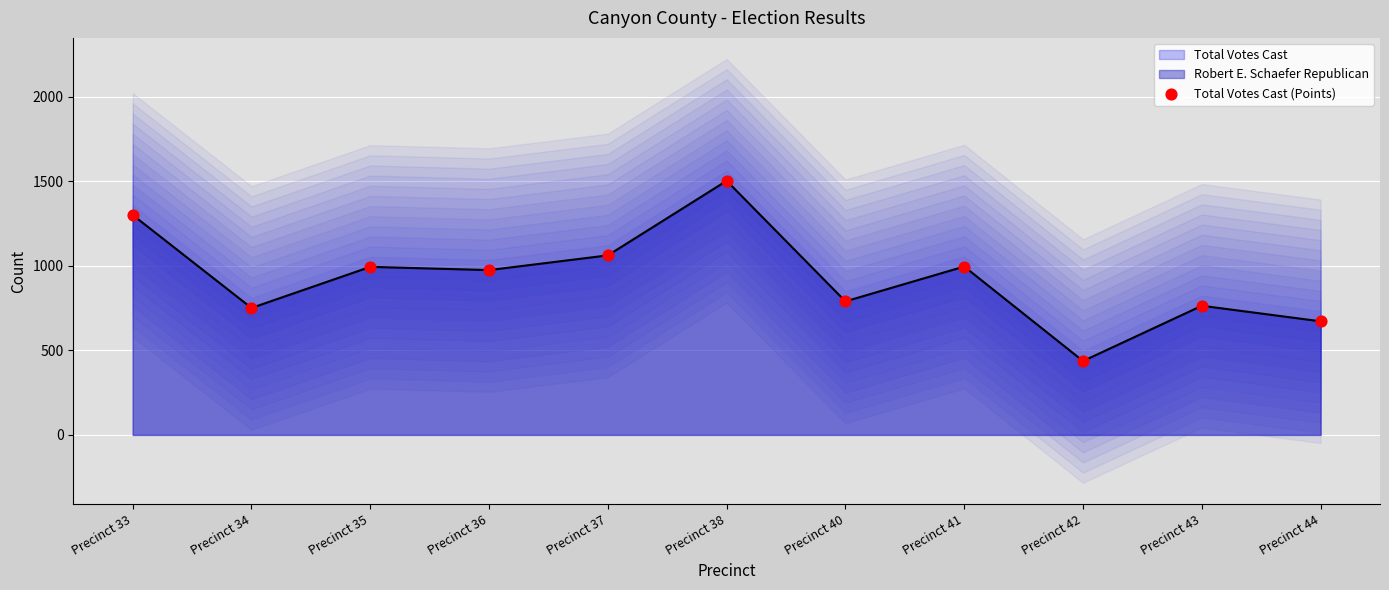

What is the change in value from Precinct 38 to Precinct 42?

-1066